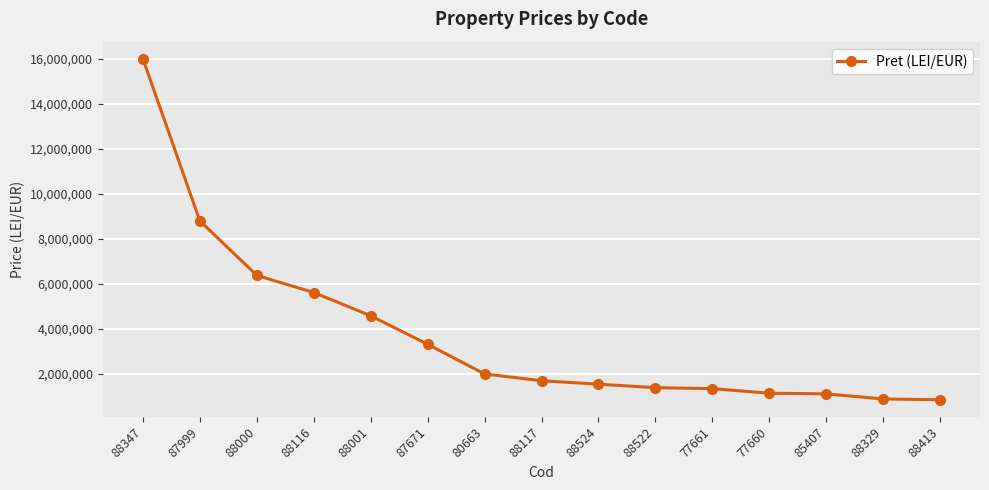

What is the minimum value shown in the chart?

851765